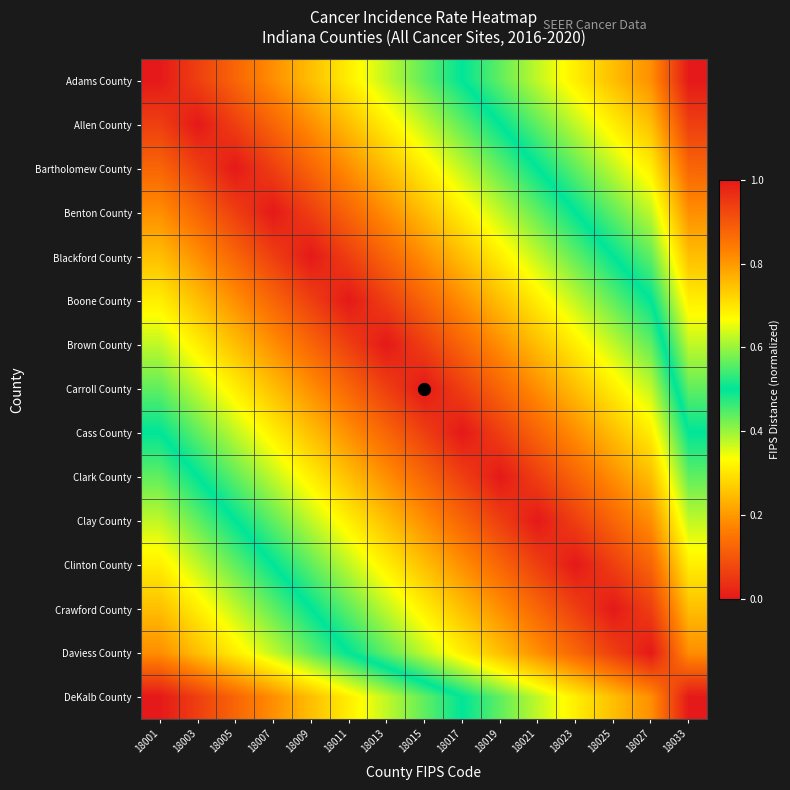

Which series has the largest total across all categories?

DeKalb County